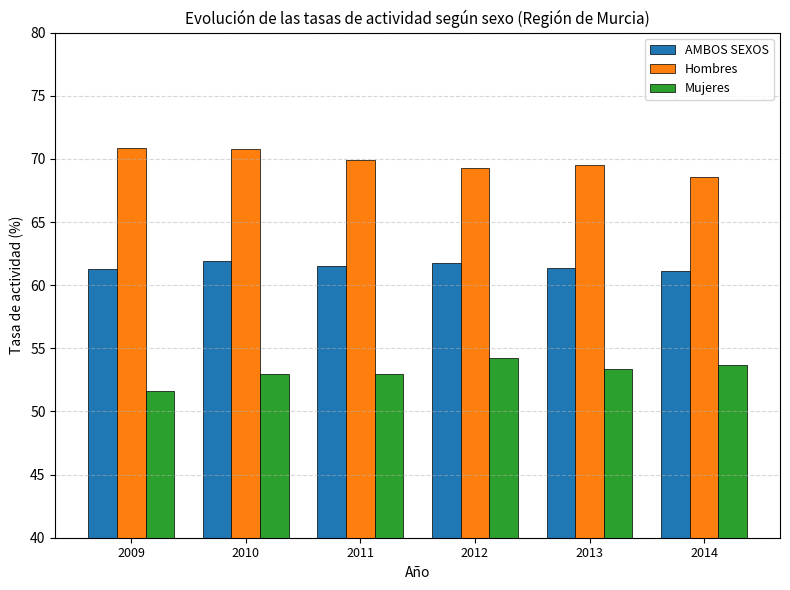

How many bars are there in total?

18